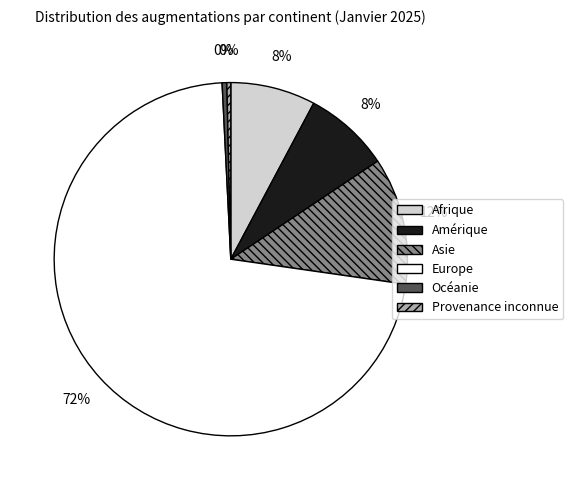

Is the sum of Océanie and Asie greater than half?

No